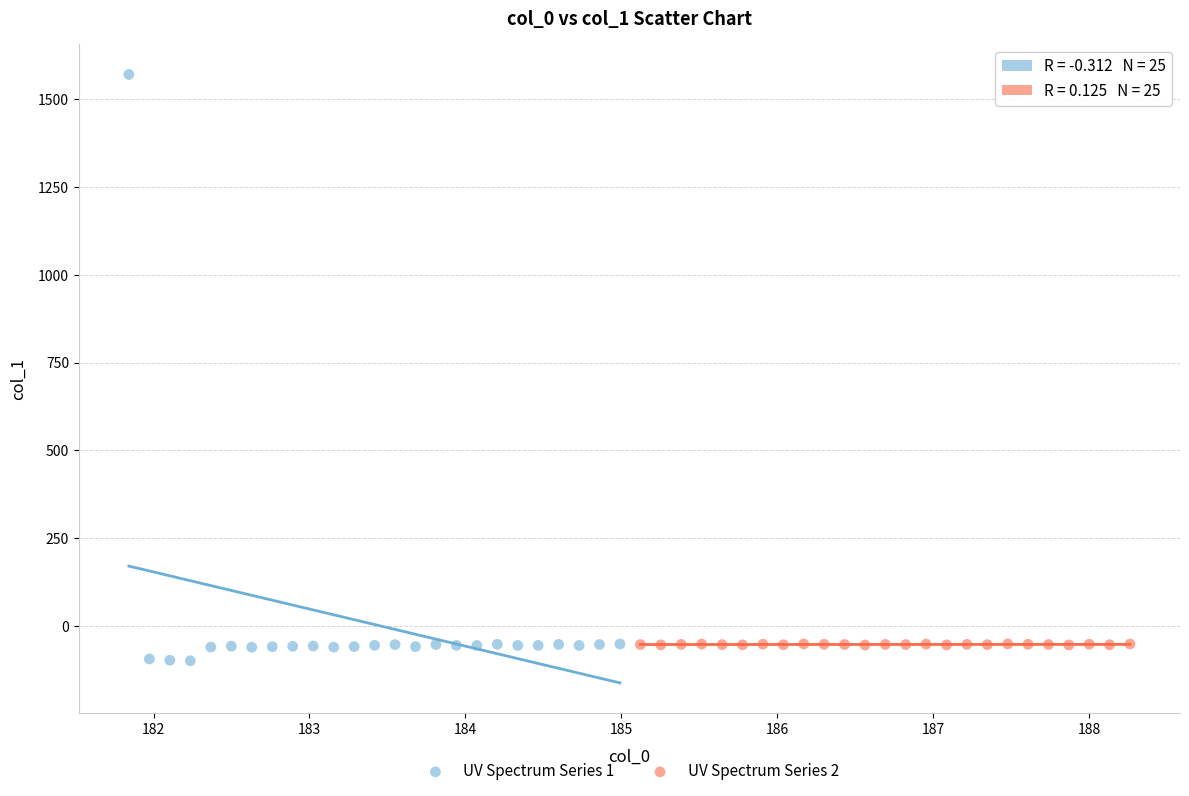

Which series has the largest Y range (max minus min)?

UV Spectrum Series 1